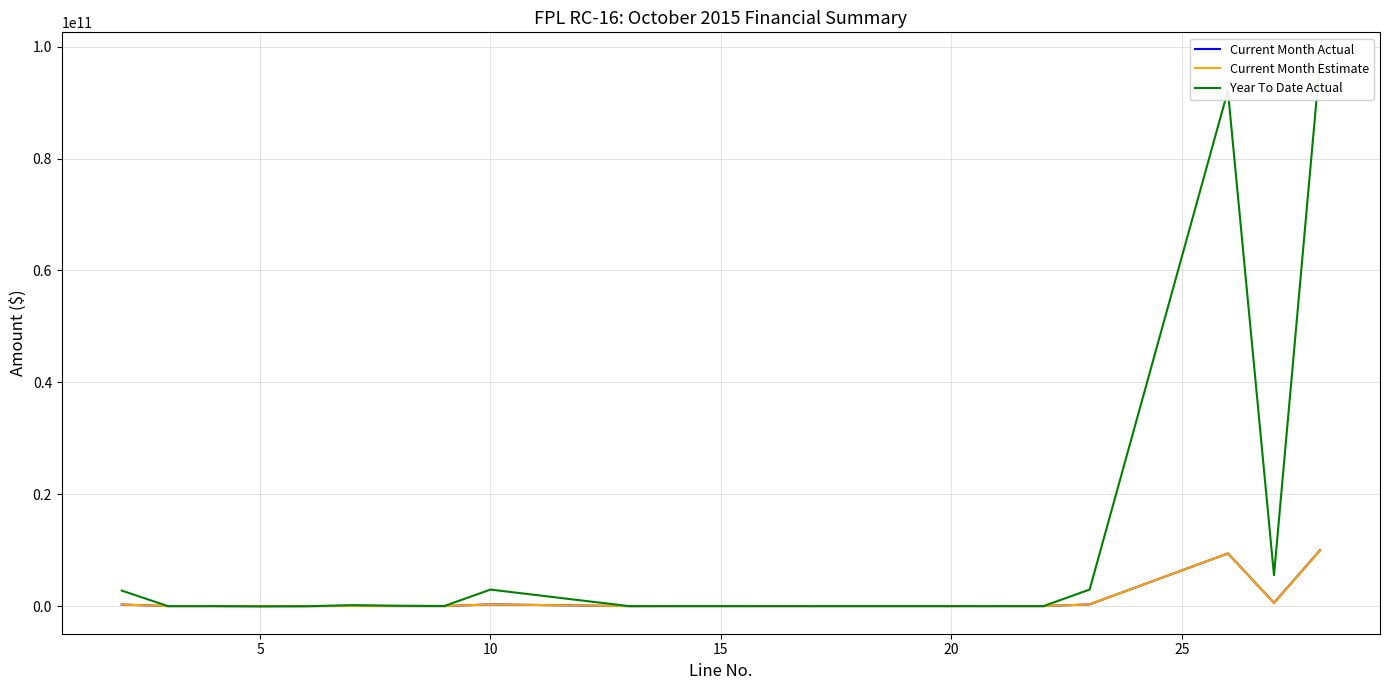

Where is the first local minimum for Current Month Actual?

5